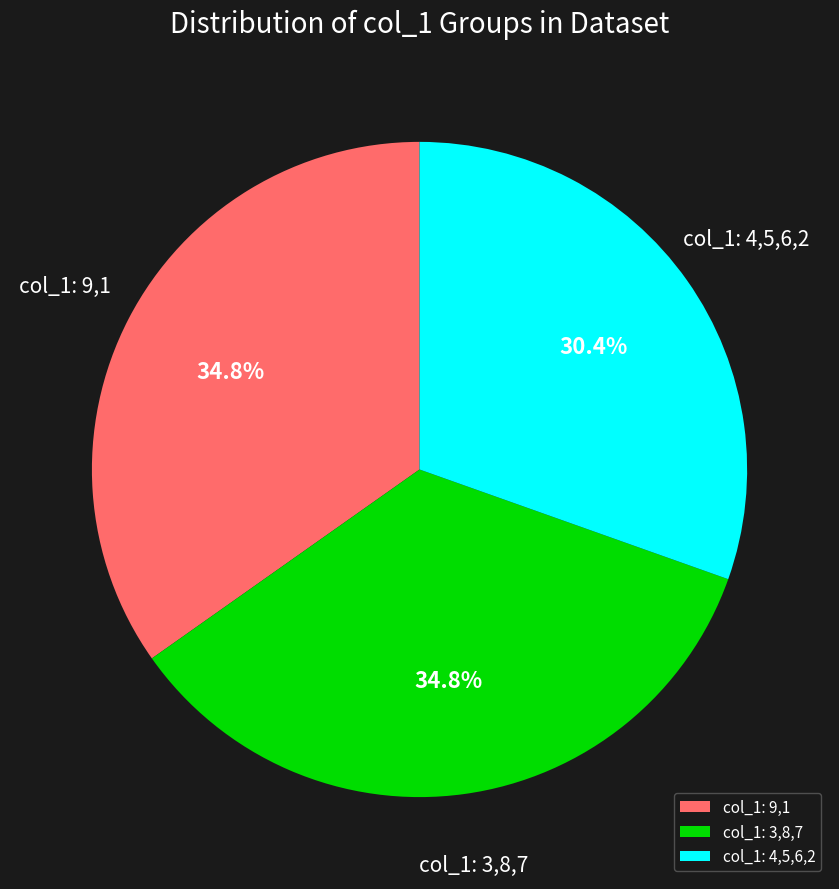

Which has a higher value, col_1: 4,5,6,2 or col_1: 3,8,7?

col_1: 3,8,7